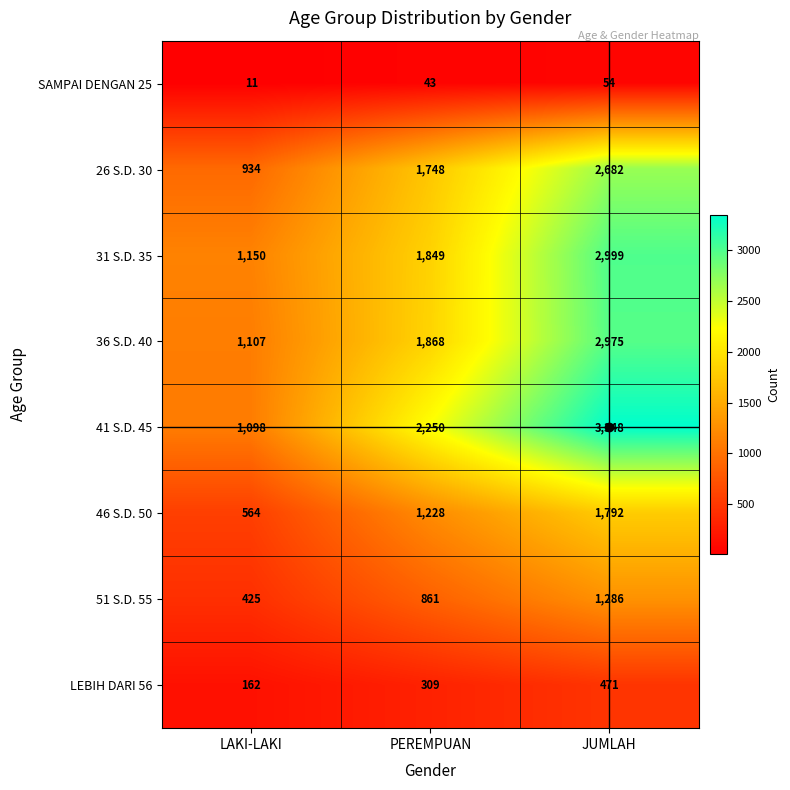

What is the difference between the SAMPAI DENGAN 25 values at PEREMPUAN and JUMLAH?

11